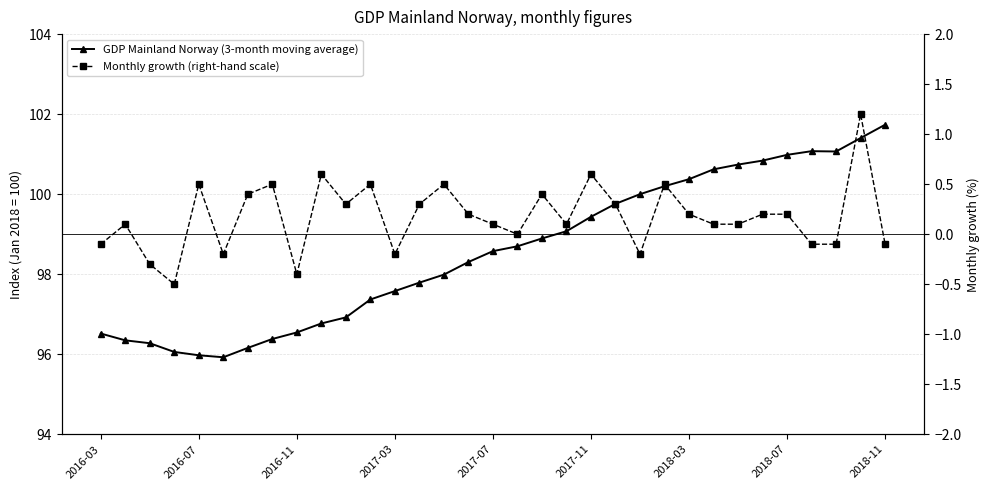

True or false: Monthly growth (right-hand scale) and GDP Mainland Norway (3-month moving average) intersect in this chart.

False